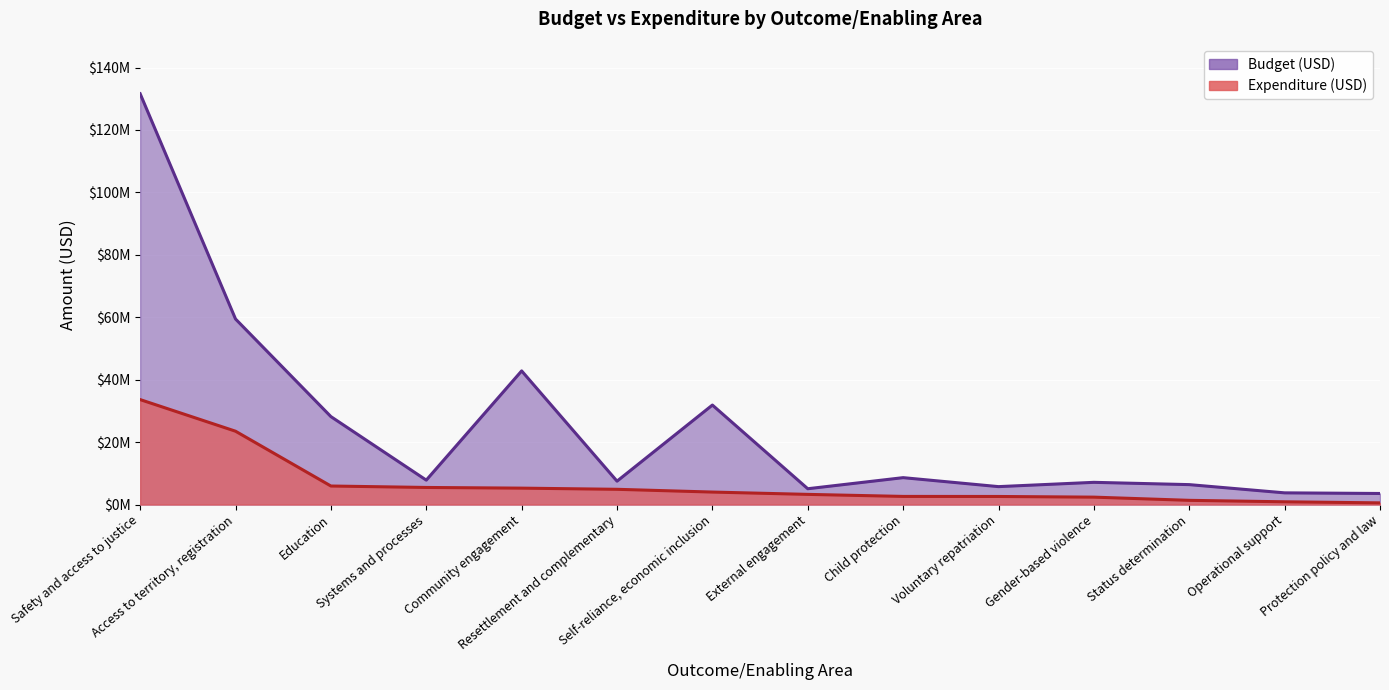

What is the value of the Expenditure (USD) point at the 1st from the left?

33617341